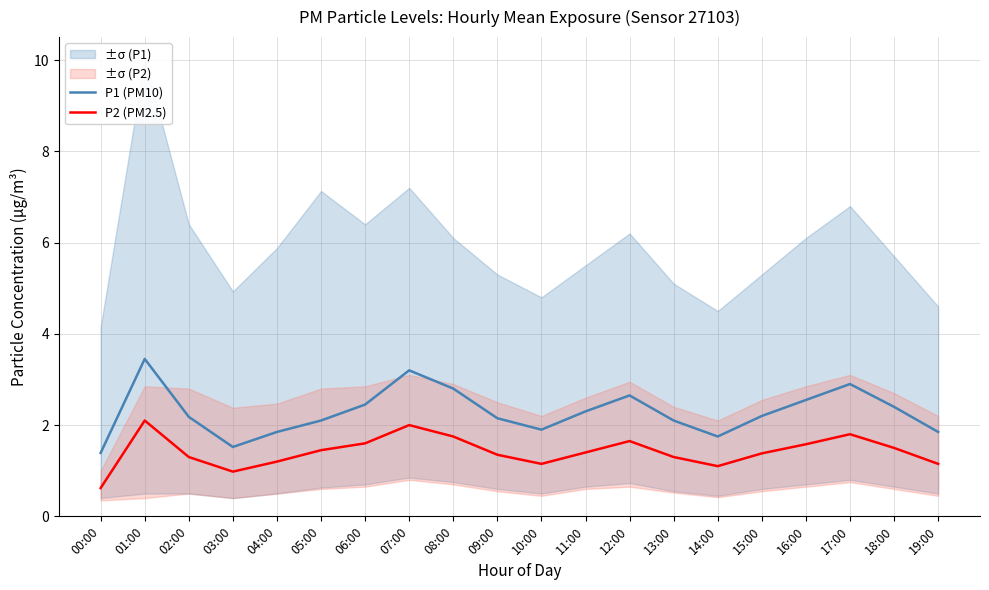

Is the value of P2 (PM2.5) at 15:00 greater than the value of P1 (PM10) at 12:00?

No